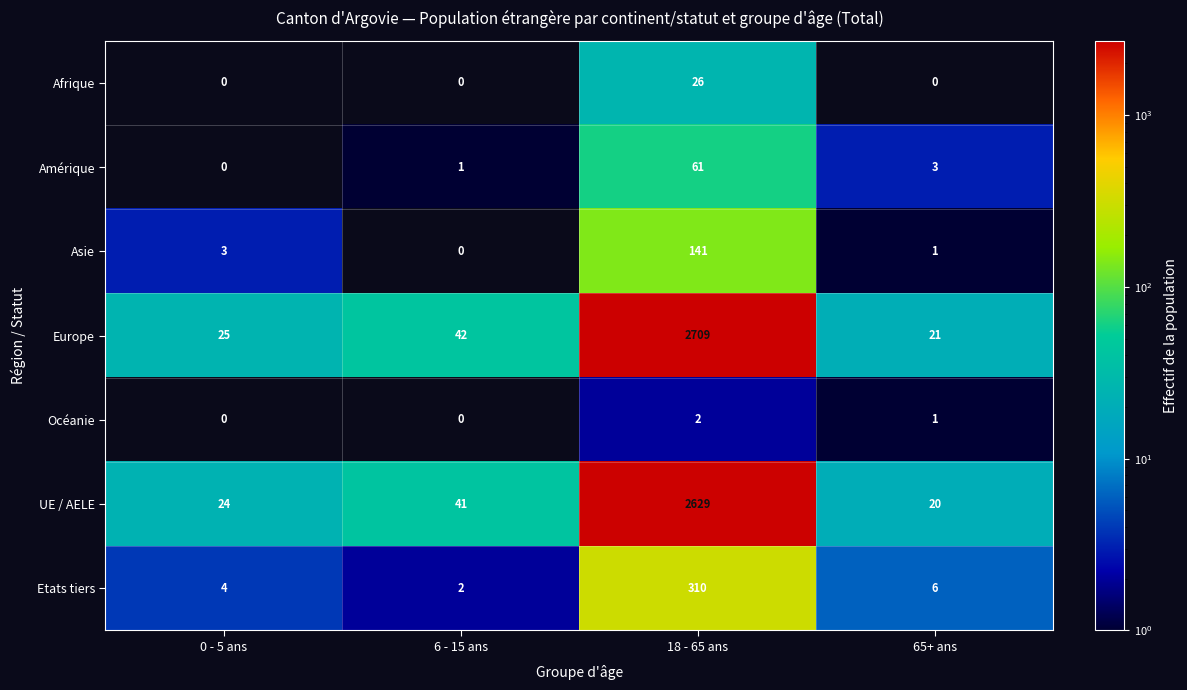

Count the number of categories in the chart.

4